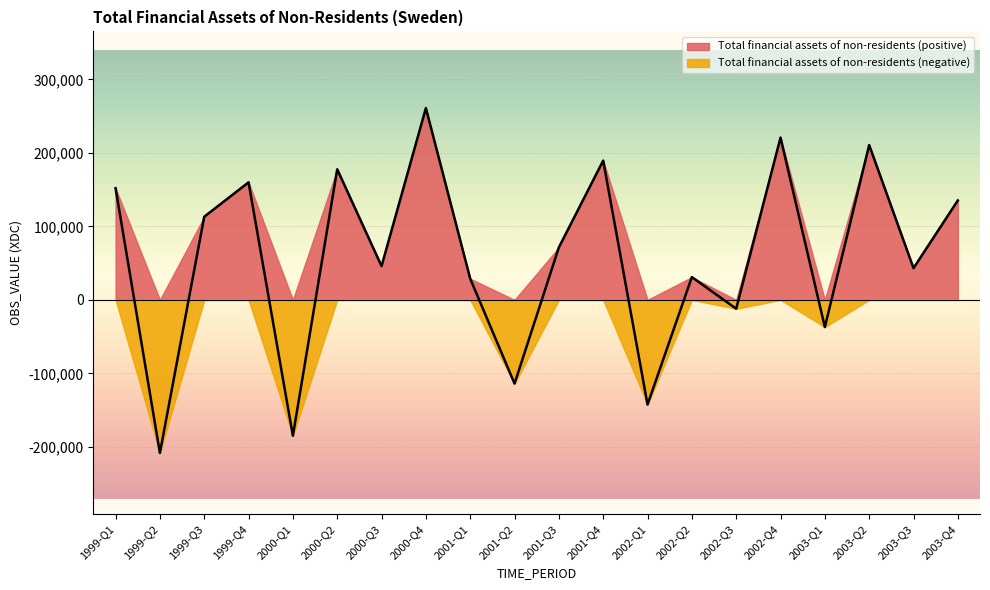

What is the average value?

57062